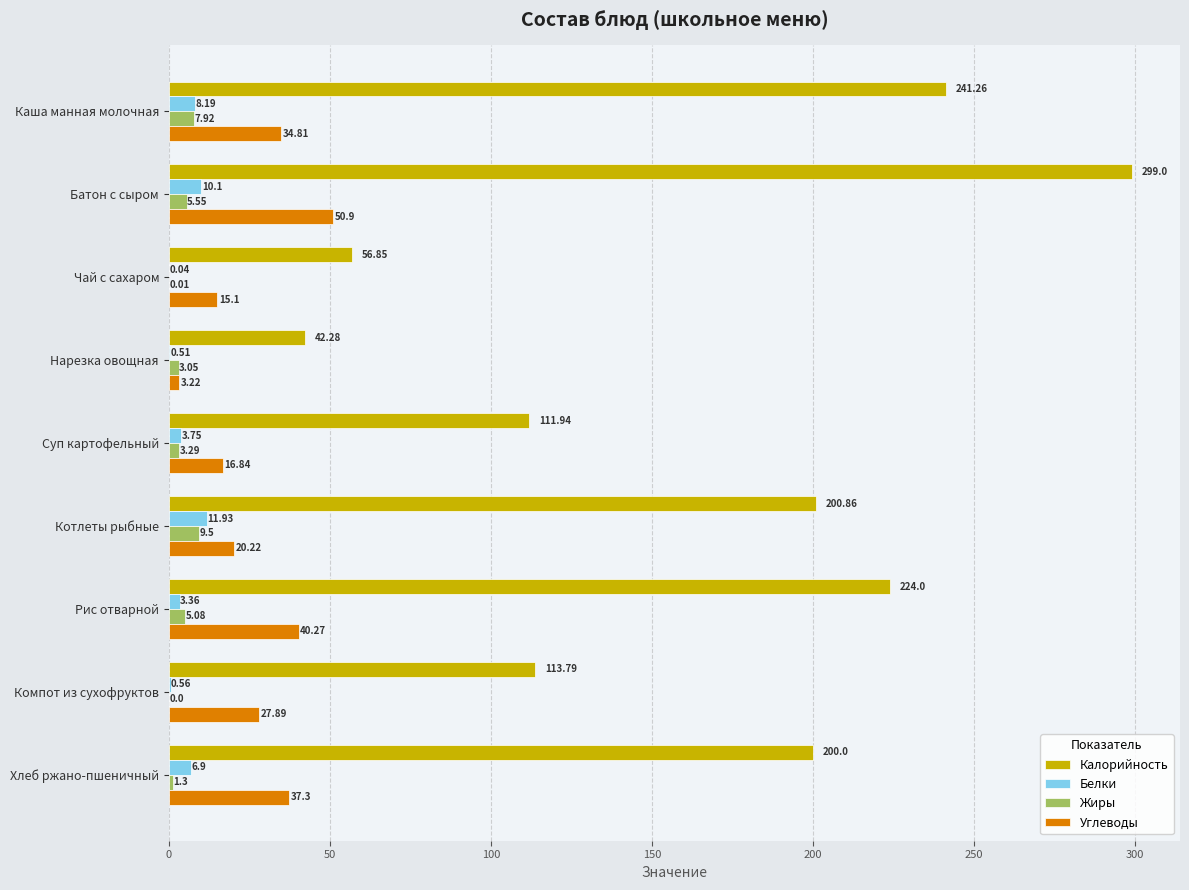

Which category has the highest value in the Углеводы series?

Батон с сыром